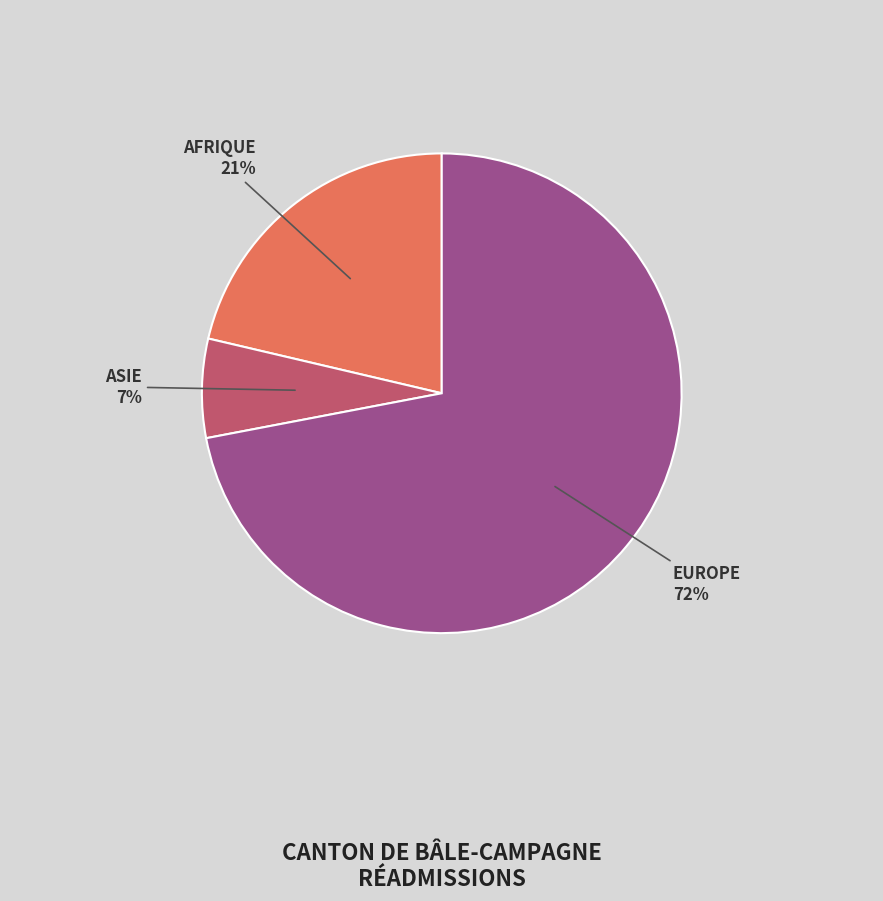

Does any single category account for the majority?

Yes